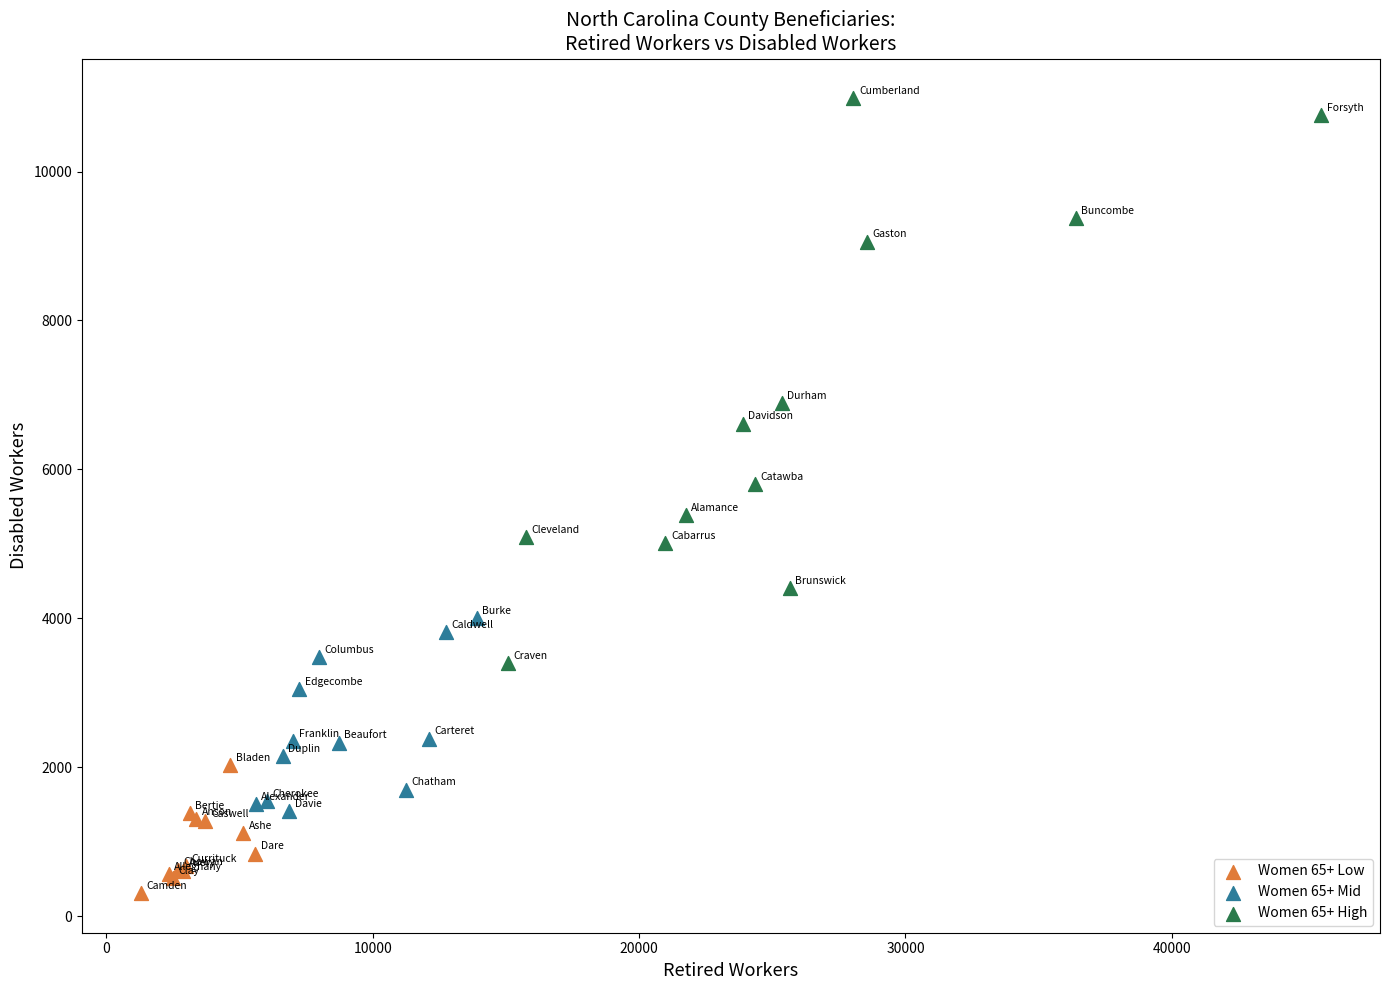

What are all the series names shown in the legend?

Women 65+ Low, Women 65+ Mid, Women 65+ High